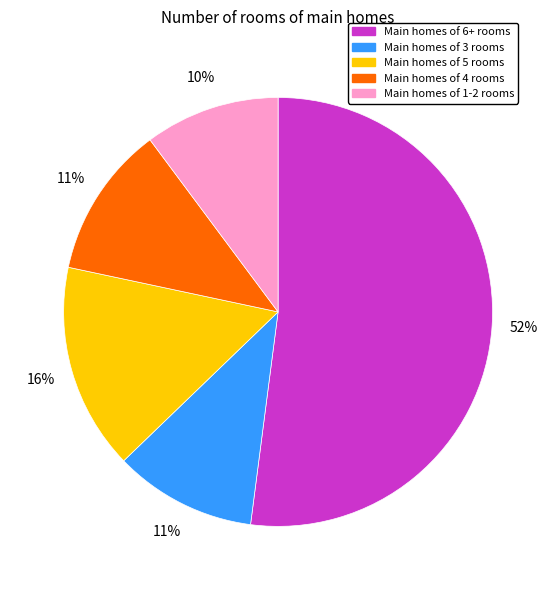

To the nearest percent, what is the difference between the largest and smallest slice percentages?

42%